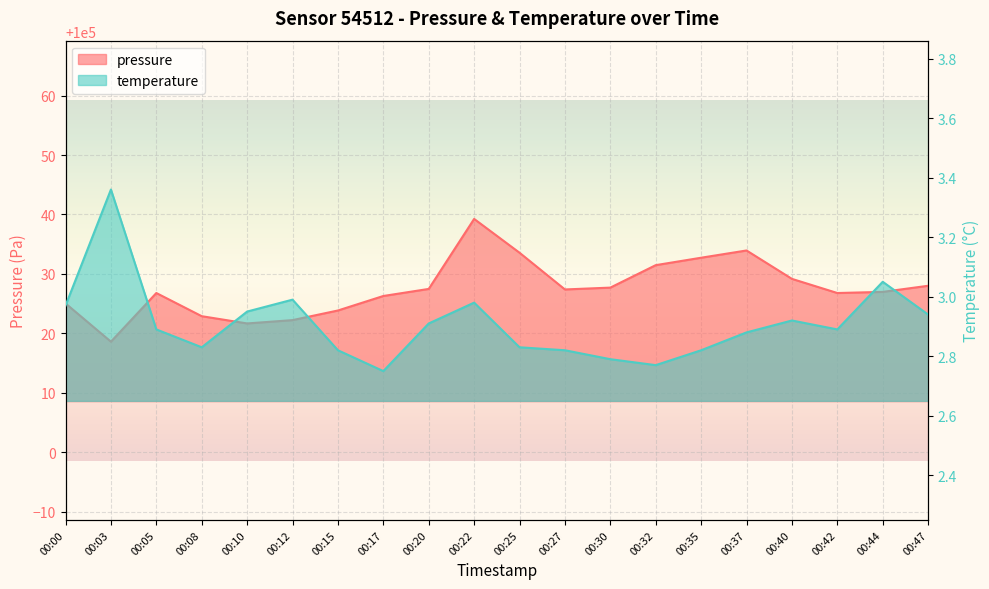

How many lines are shown in the chart?

2